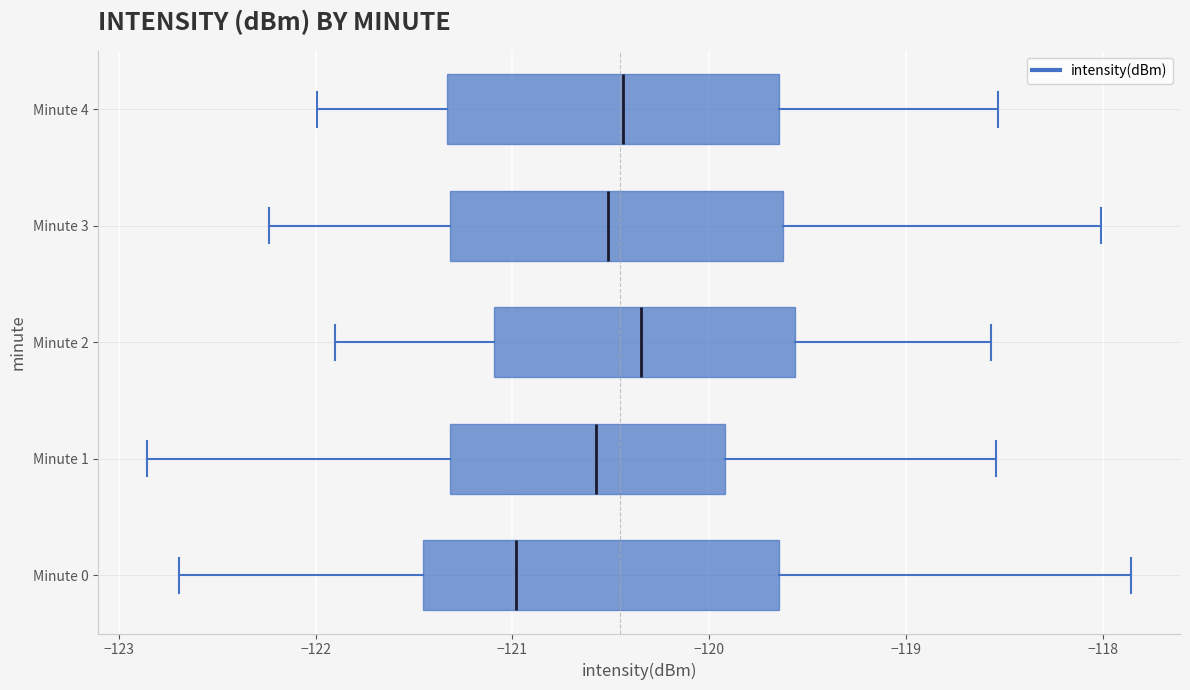

Which box is the widest, from its left edge to its right edge?

Minute 0